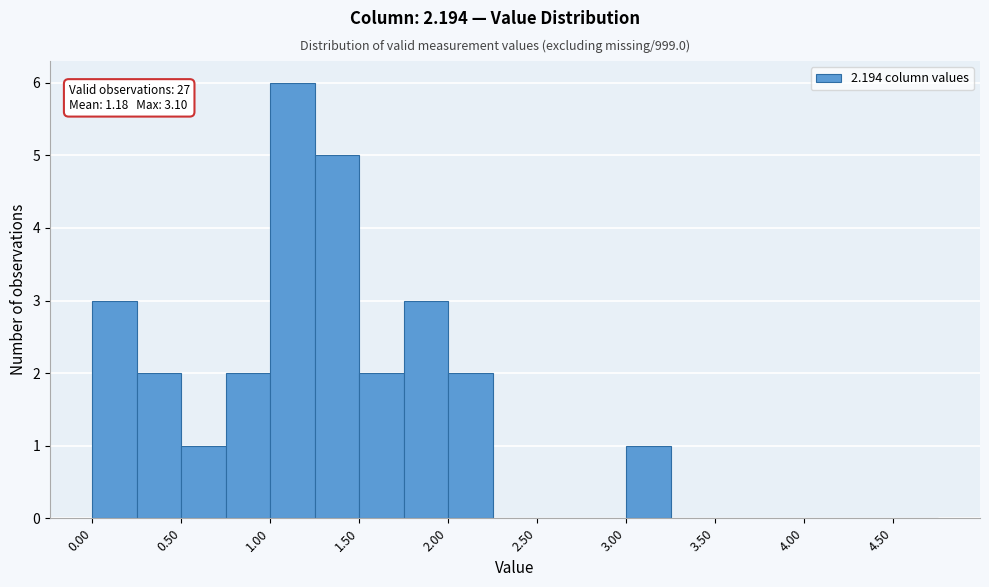

Over which range of the x-axis is the bar tallest?

1.00 to 1.25